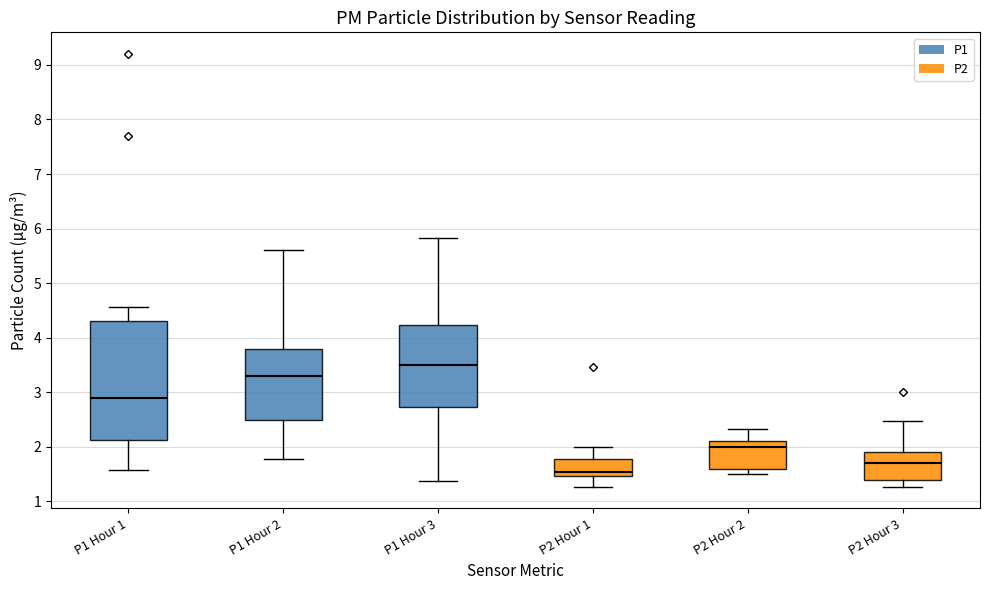

Which box's median line is the lowest?

P2 Hour 1